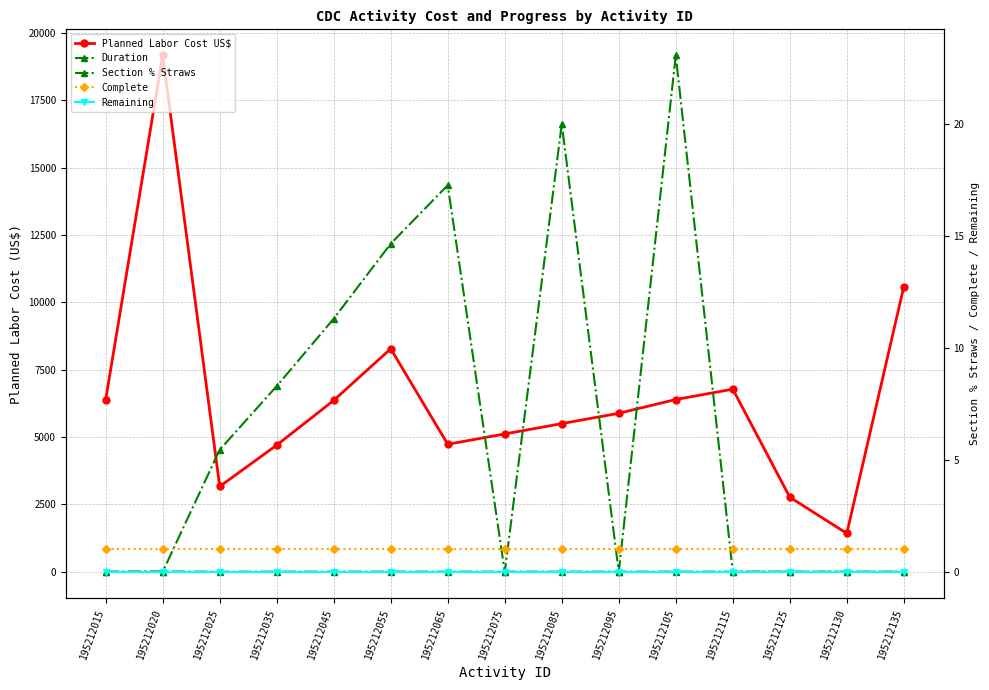

Reading left to right, extract all data points from this chart.

Planned Labor Cost US$: 6391.0	19172.0	3168.0	4702.0	6363.0	8280.0	4734.0	5117.0	5500.0	5884.0	6395.0	6779.0	2769.0	1426.0	10586.0
Duration: 0.0	10.0	1.9	2.9	3.9	5.1	3.0	3.0	3.5	3.5	4.1	4.1	1.0	0.0	2.0
Section % Straws: 0.0	0.0	5.5	8.3	11.3	14.6	17.3	0.0	20.0	0.0	23.1	0.0	0.0	0.0	0.0
Complete: 1.0	1.0	1.0	1.0	1.0	1.0	1.0	1.0	1.0	1.0	1.0	1.0	1.0	1.0	1.0
Remaining: 0.0	0.0	0.0	0.0	0.0	0.0	0.0	0.0	0.0	0.0	0.0	0.0	0.0	0.0	0.0